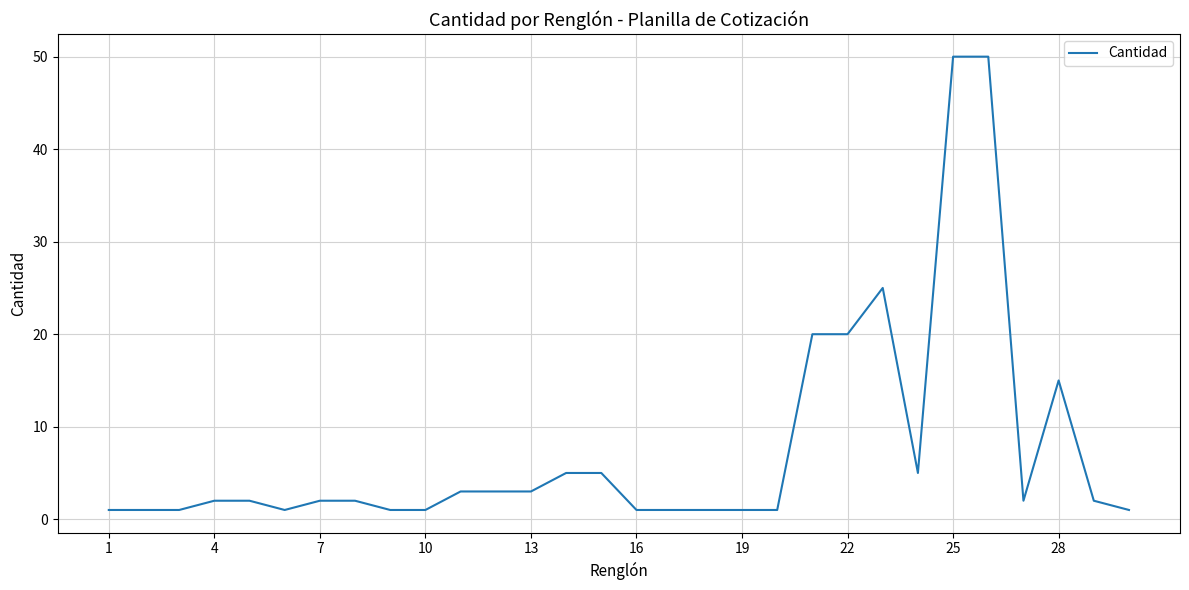

What is the greatest value displayed?

50